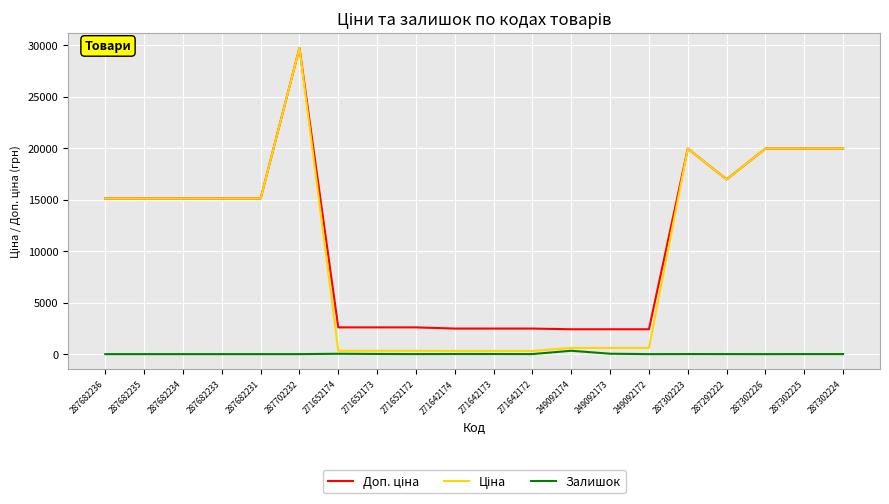

What is the total value across all series at 287302226?

39928.3